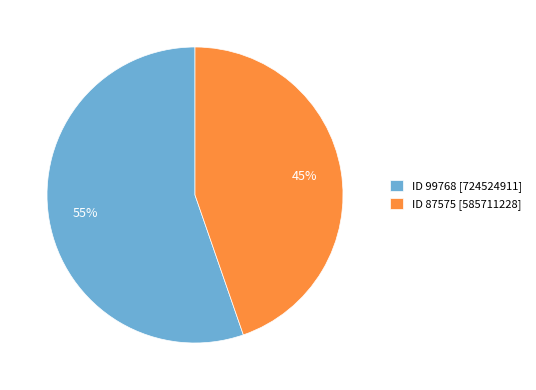

Is the sum of ID 87575 [585711228] and ID 99768 [724524911] greater than half?

Yes